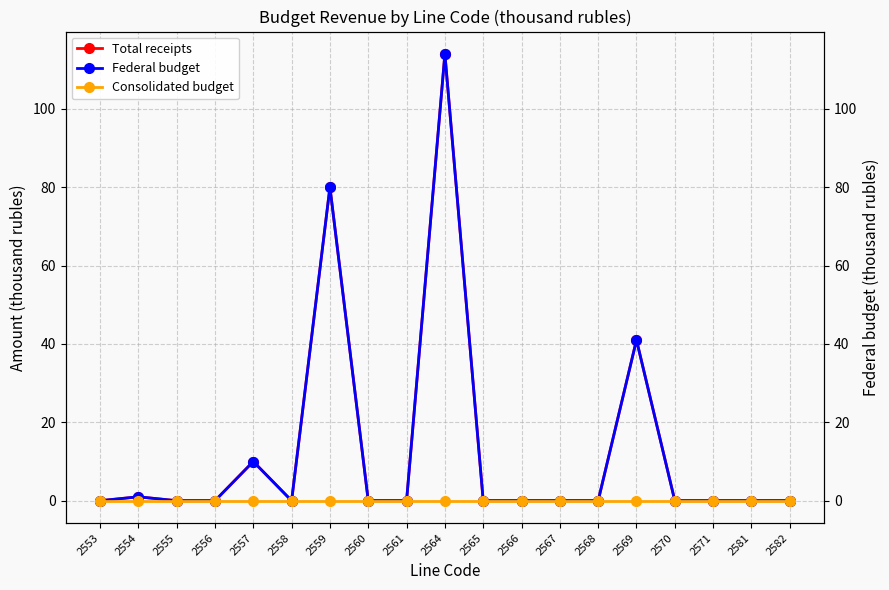

Which category has the highest value in the Total receipts series?

2564